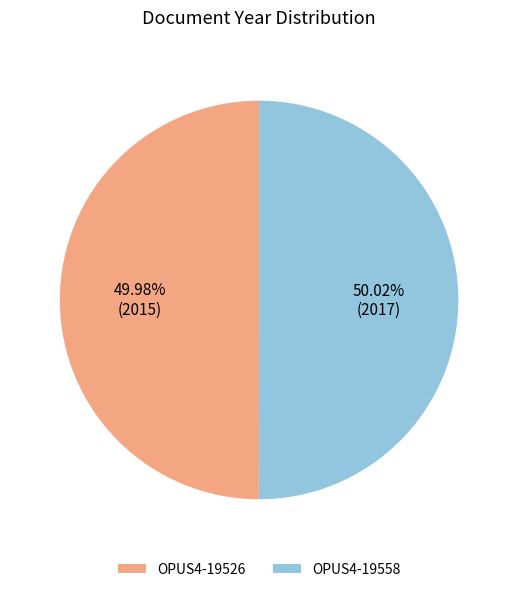

To the nearest percent, what percentage of the pie is OPUS4-19526?

50%